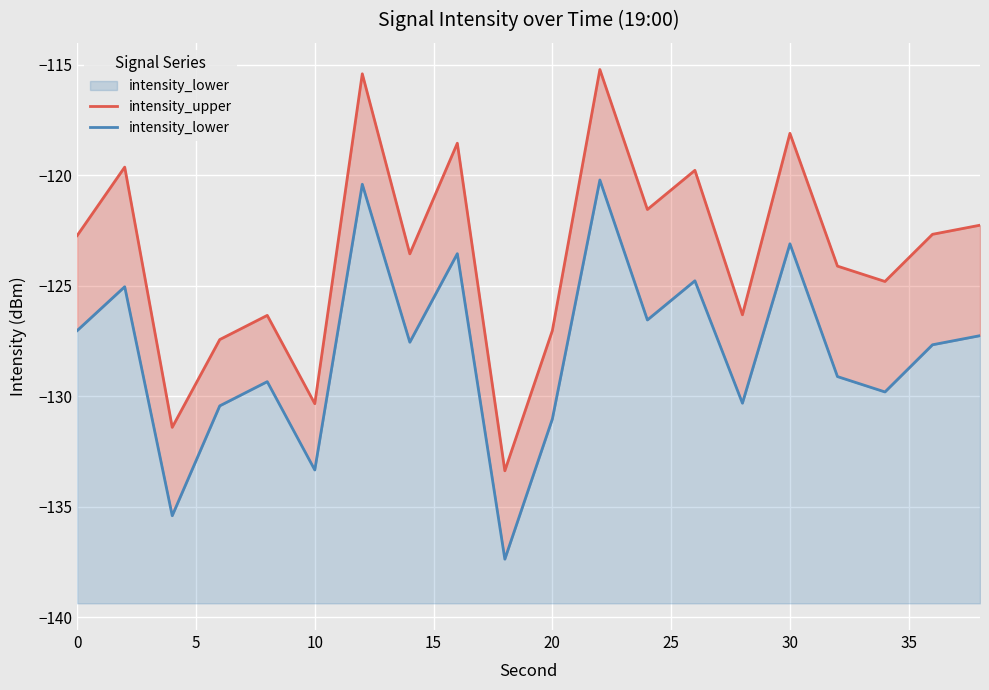

What is the maximum value for intensity_lower?

-120.2